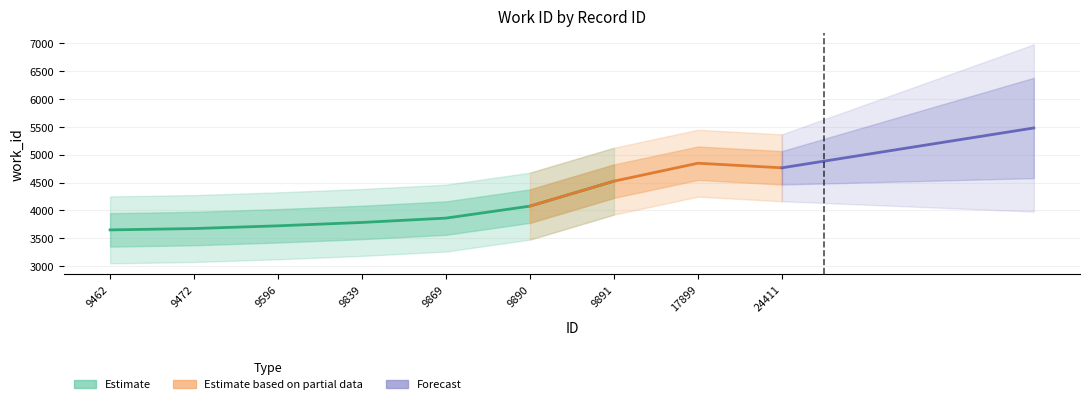

The chart shows a value of 2027 at 9596. True or false?

False